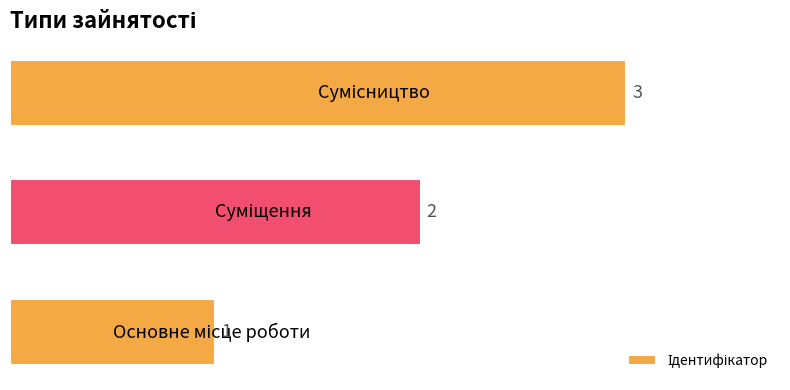

How many values are between 1 and 3?

3